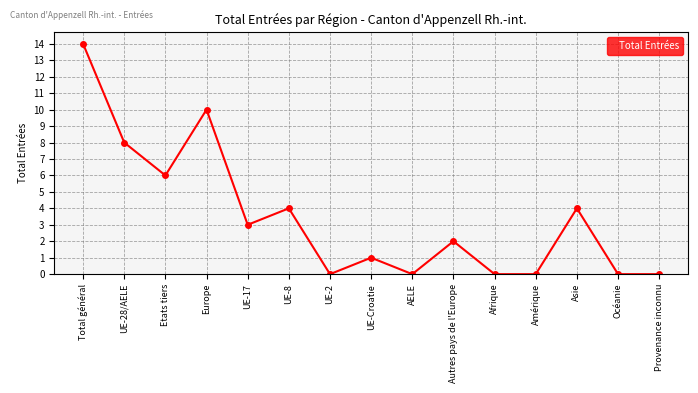

True or false: the data has more than 1 interior local peaks.

True